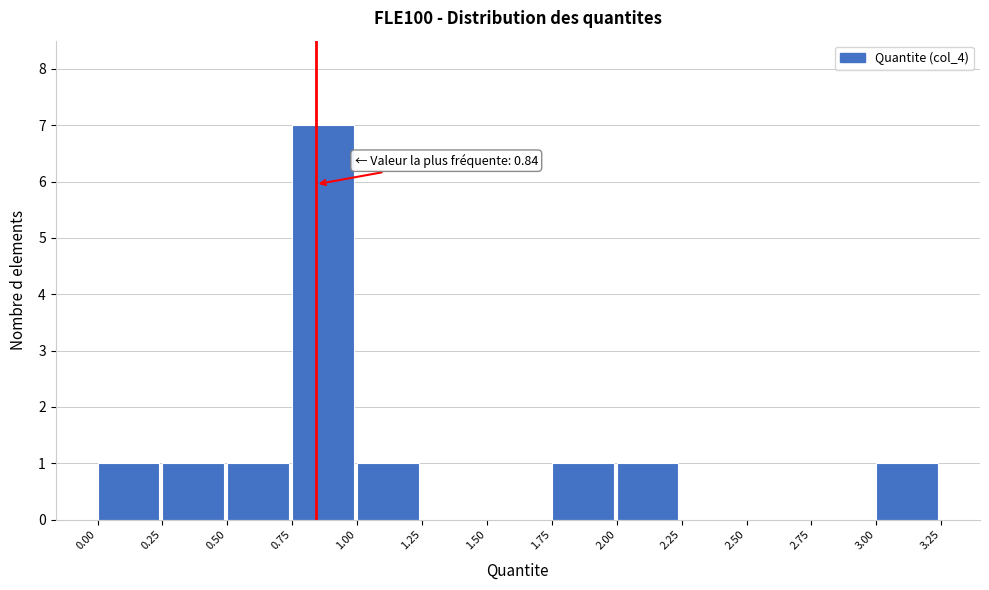

Which range on the x-axis has the tallest bar?

0.75 to 1.00